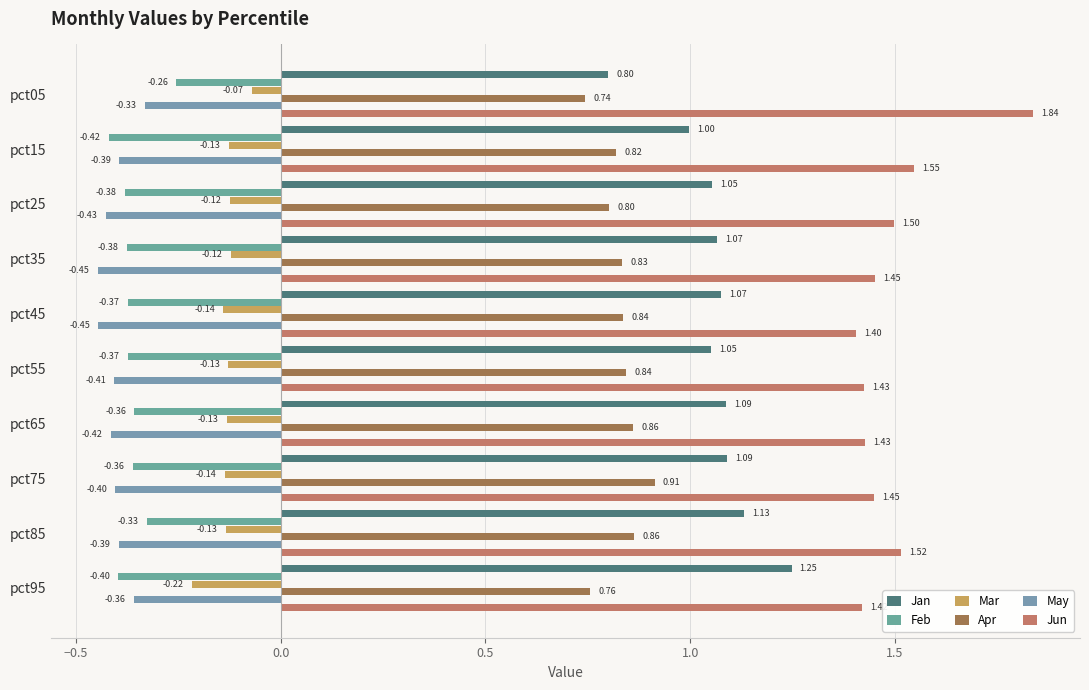

What is the greatest value displayed?

1.8